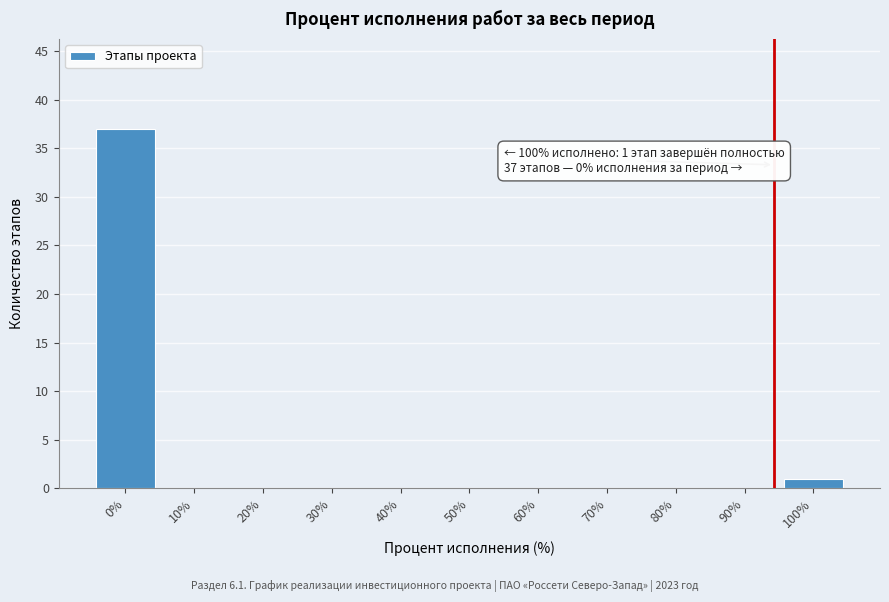

Reading right to left, extract all data points from this chart.

100%=1	90%=0	80%=0	70%=0	60%=0	50%=0	40%=0	30%=0	20%=0	10%=0	0%=37